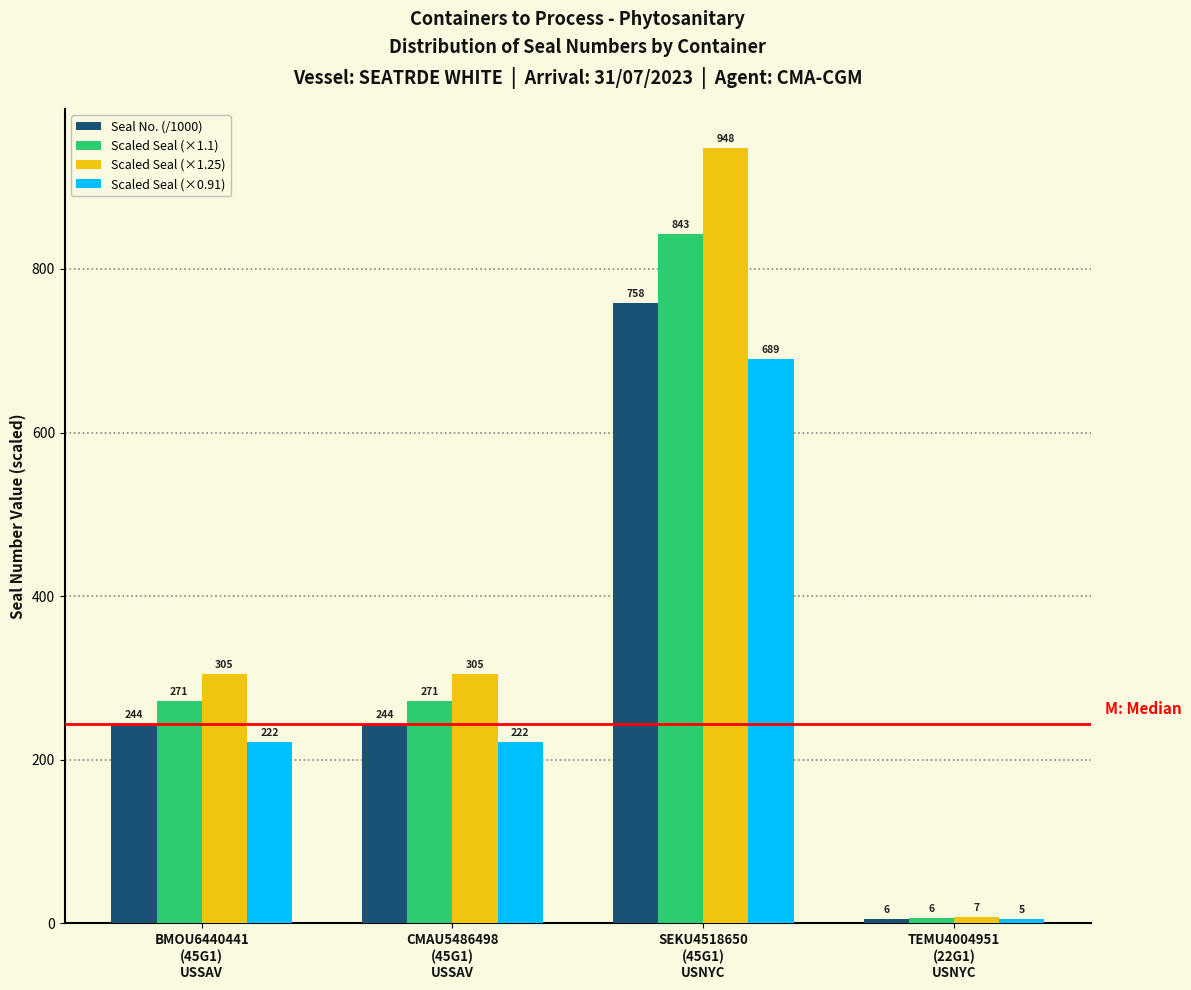

What is the lowest value of the Seal No. (/1000) series?

5.7